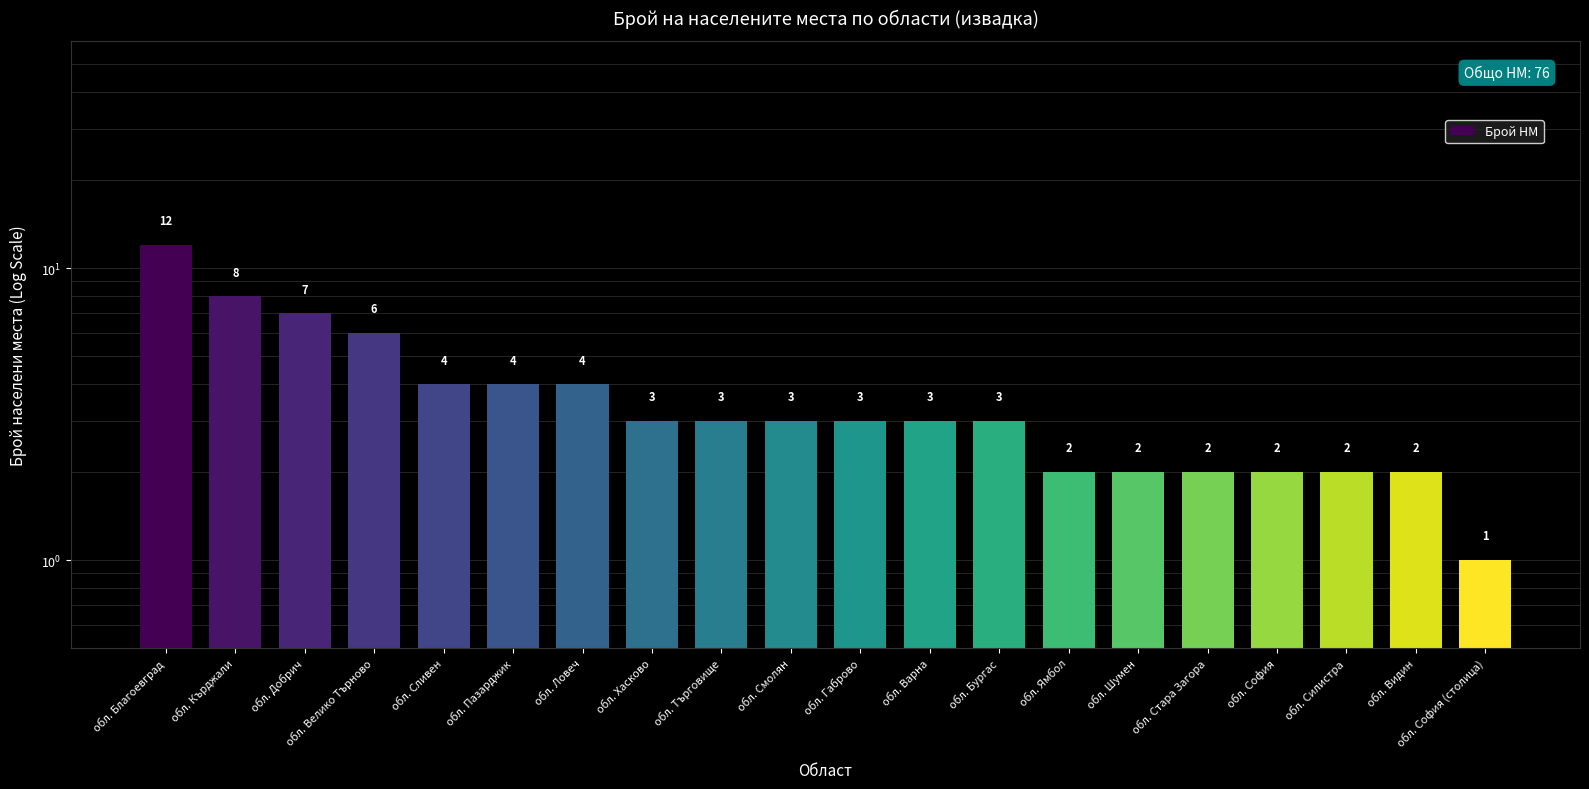

True or false: the data shows 1 at обл. София (столица).

True